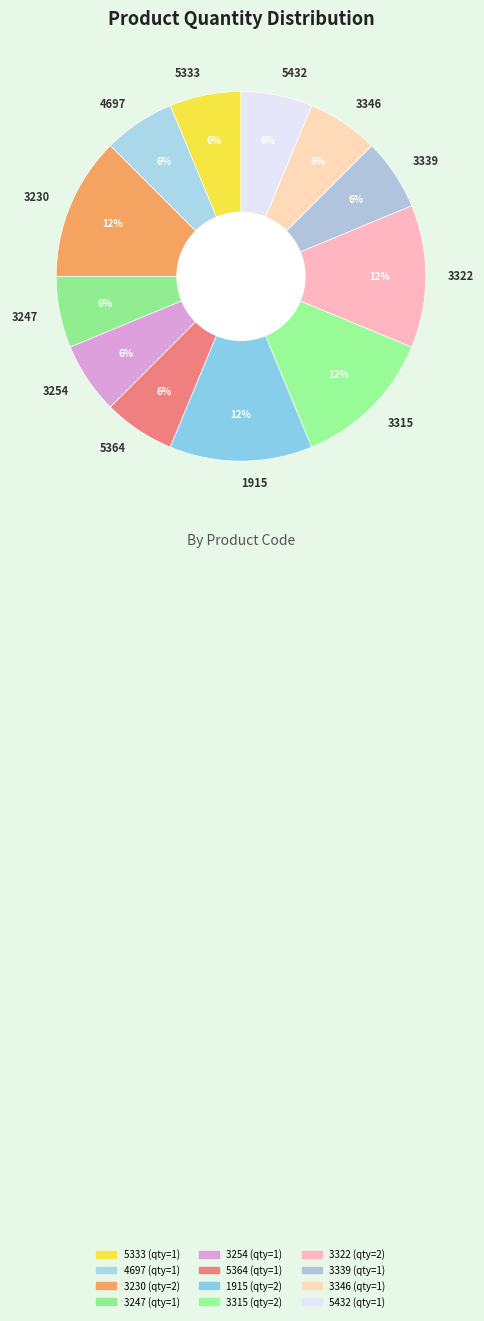

What is the ratio of the value at 5432 to the value at 1915?

0.5